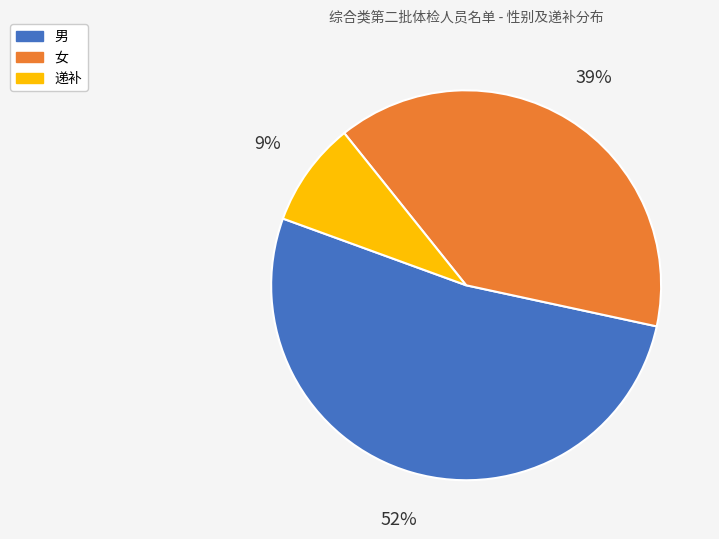

What is the ratio of the value at 男 to the value at 女?

1.3